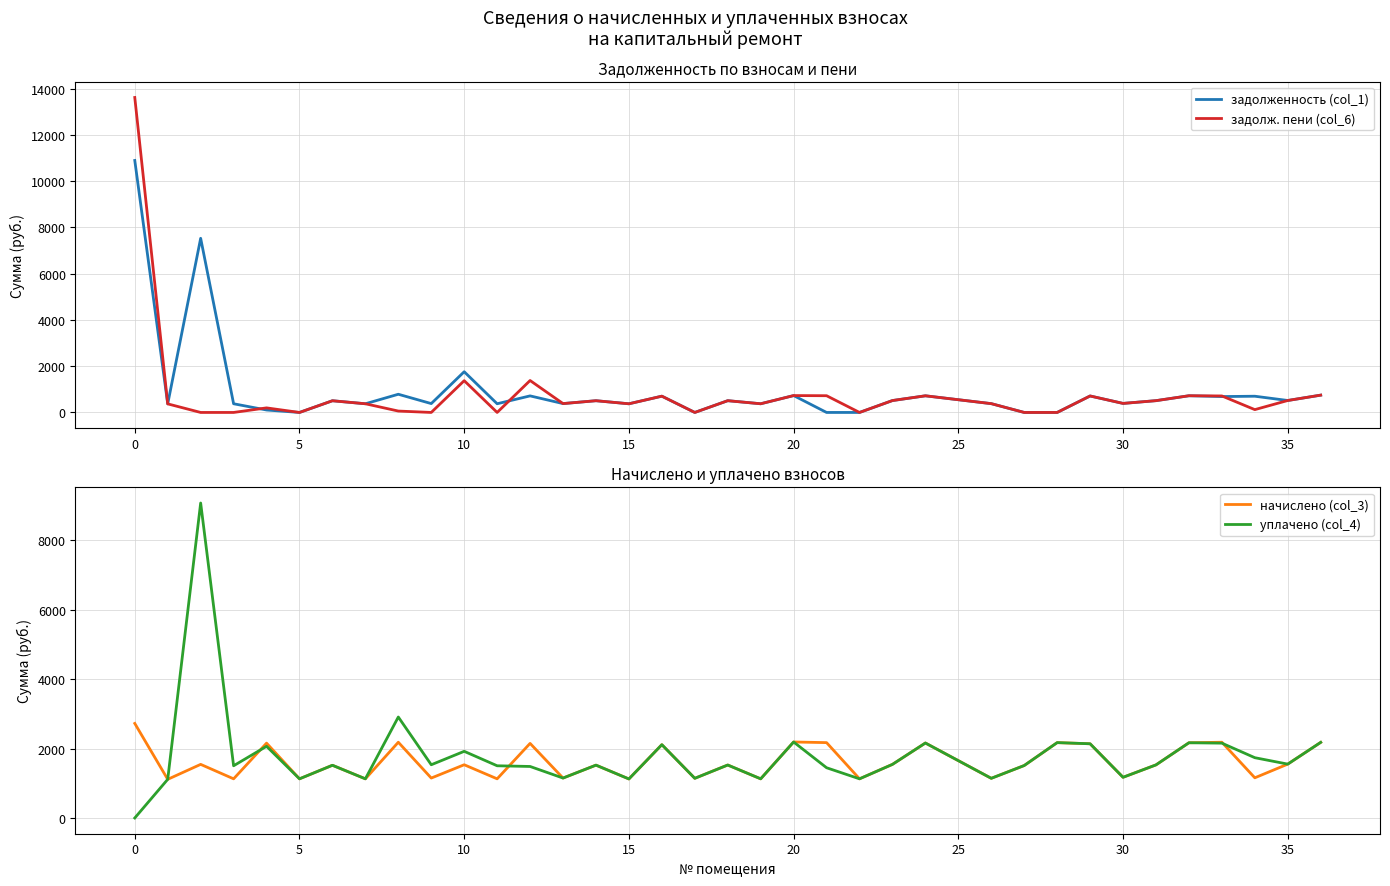

What is the highest value of the задолж. пени (col_6) series?

13623.5